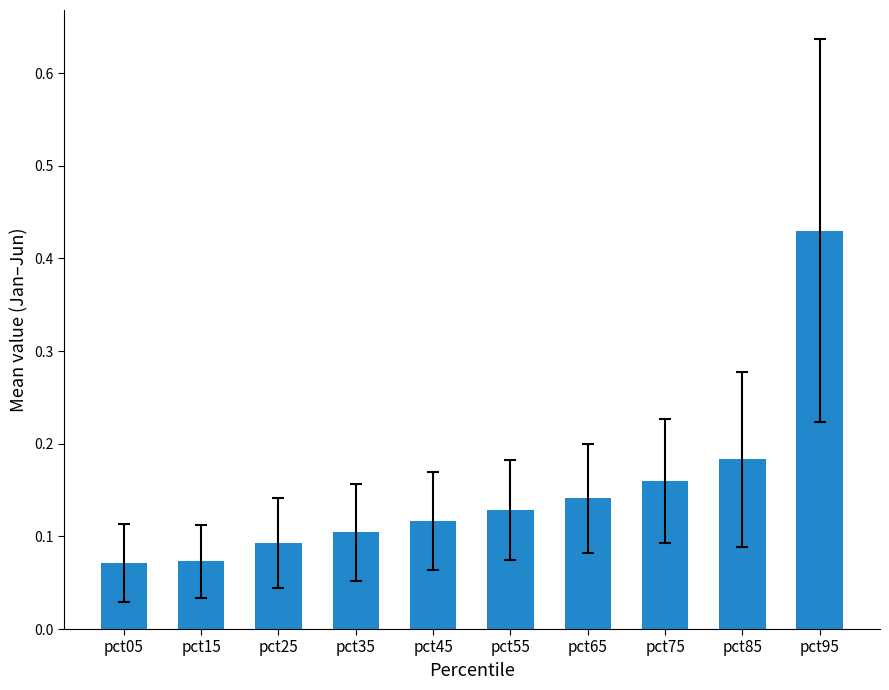

Is it true that the value at pct95 is 0.2?

False